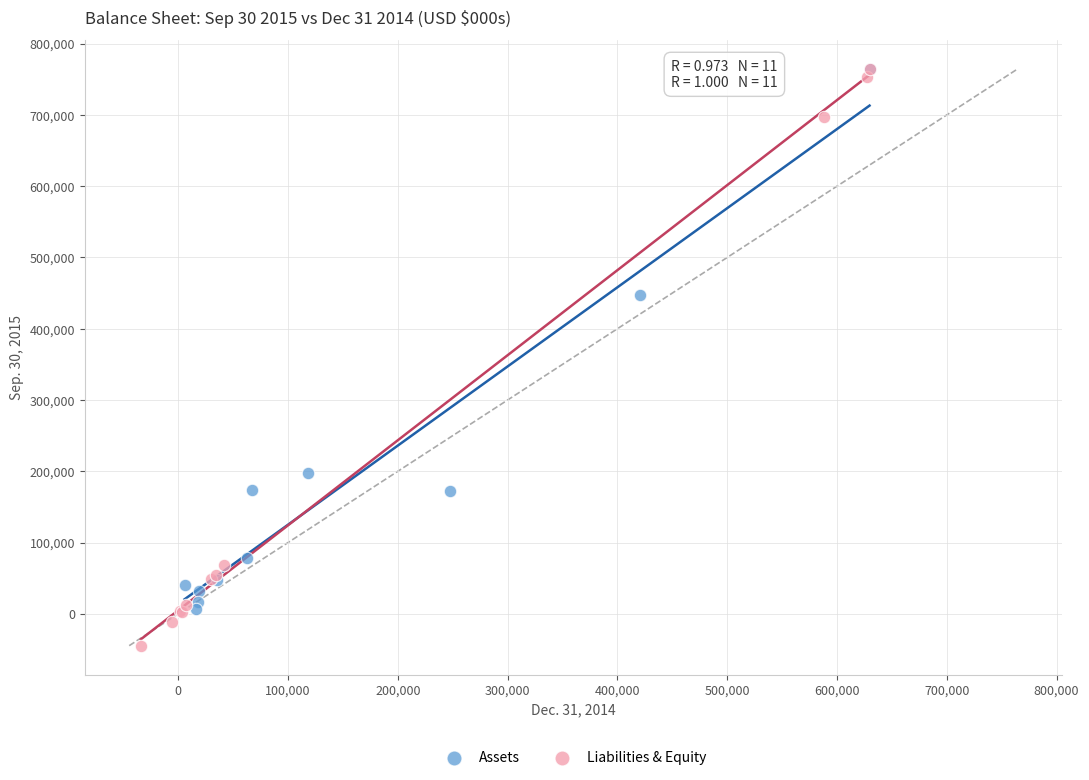

Which series has the largest Y range (max minus min)?

Liabilities & Equity